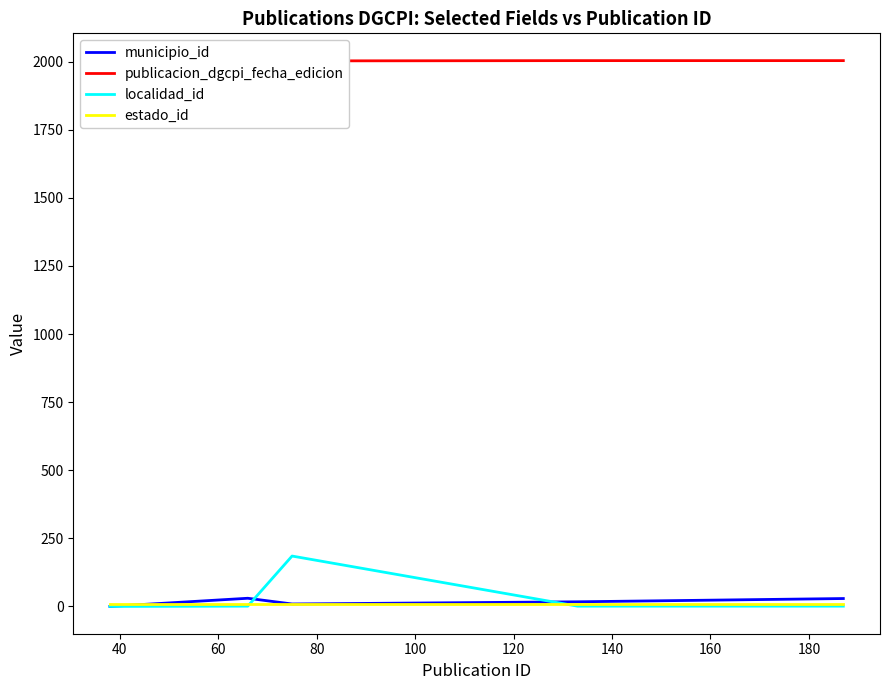

What is the maximum value for localidad_id?

185